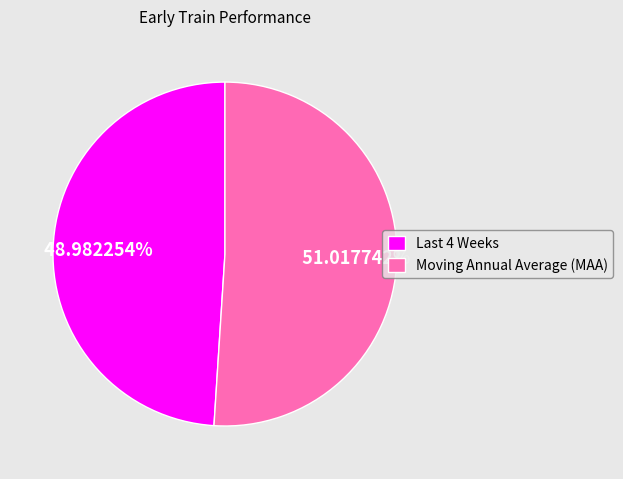

Is there any slice that represents more than half of the pie?

Yes